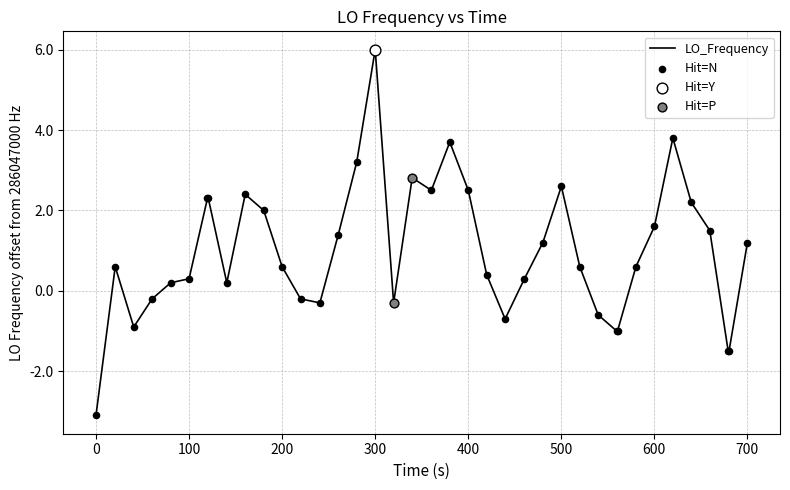

What is the greatest value displayed?

6.0